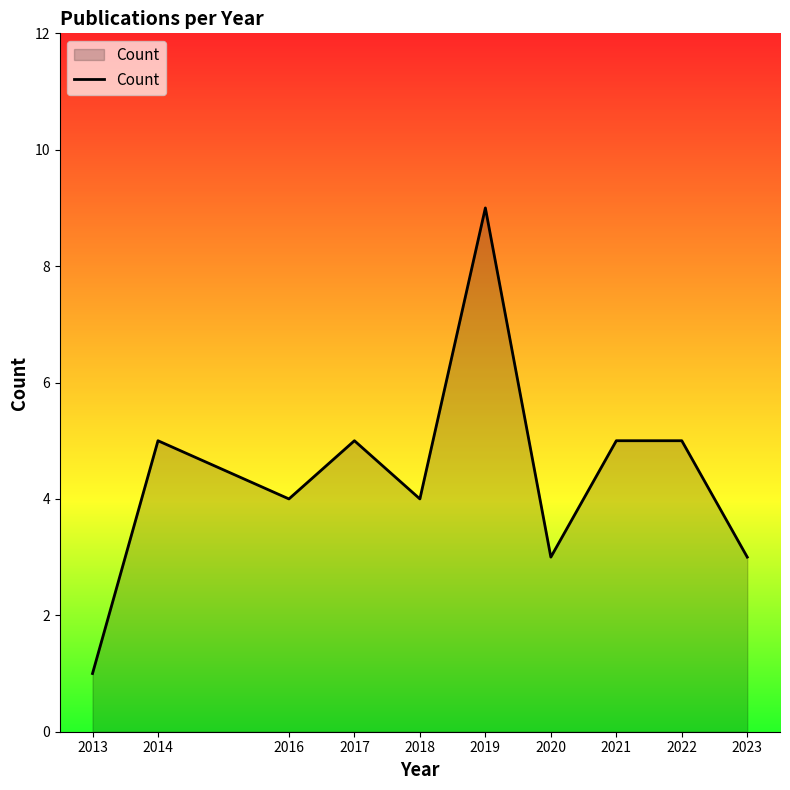

The chart shows a value of 5 at 2022. True or false?

True